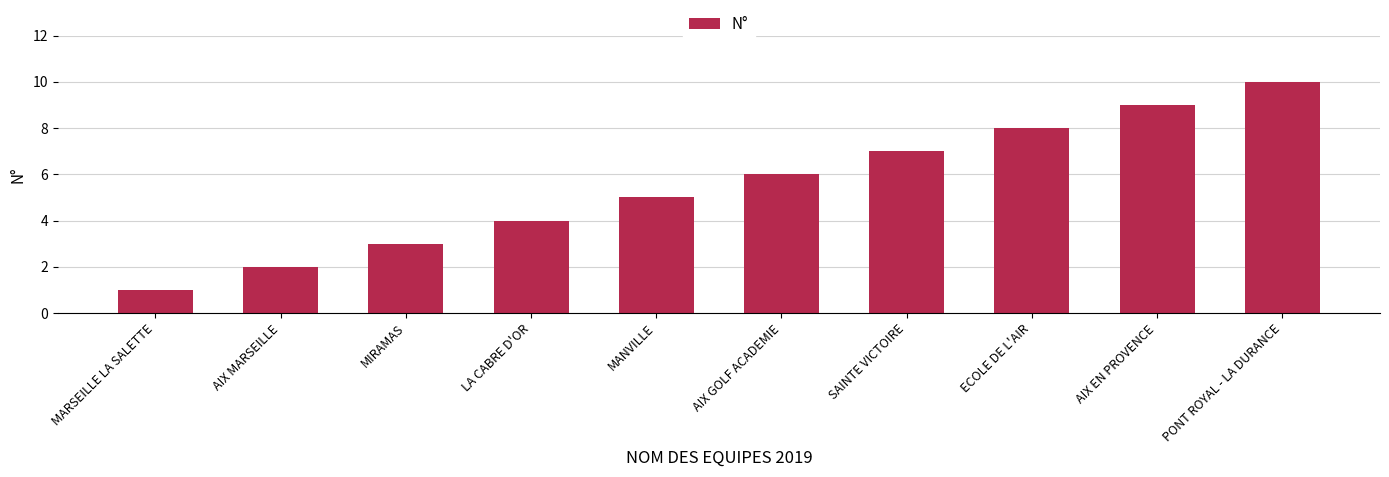

What is the change in value from LA CABRE D'OR to PONT ROYAL - LA DURANCE?

+6